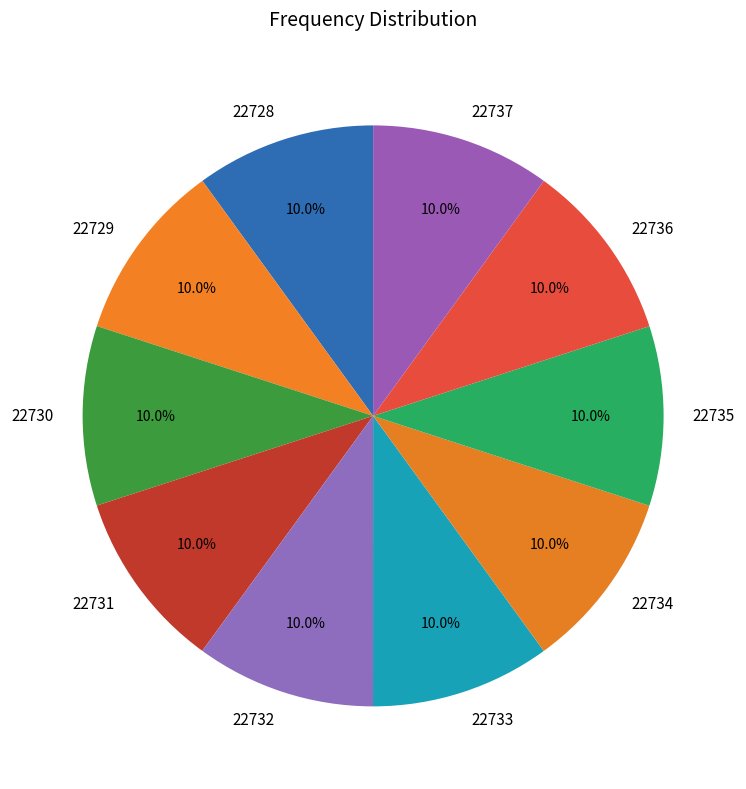

Approximately how many times larger is the value at 22736 compared to 22734?

1.0